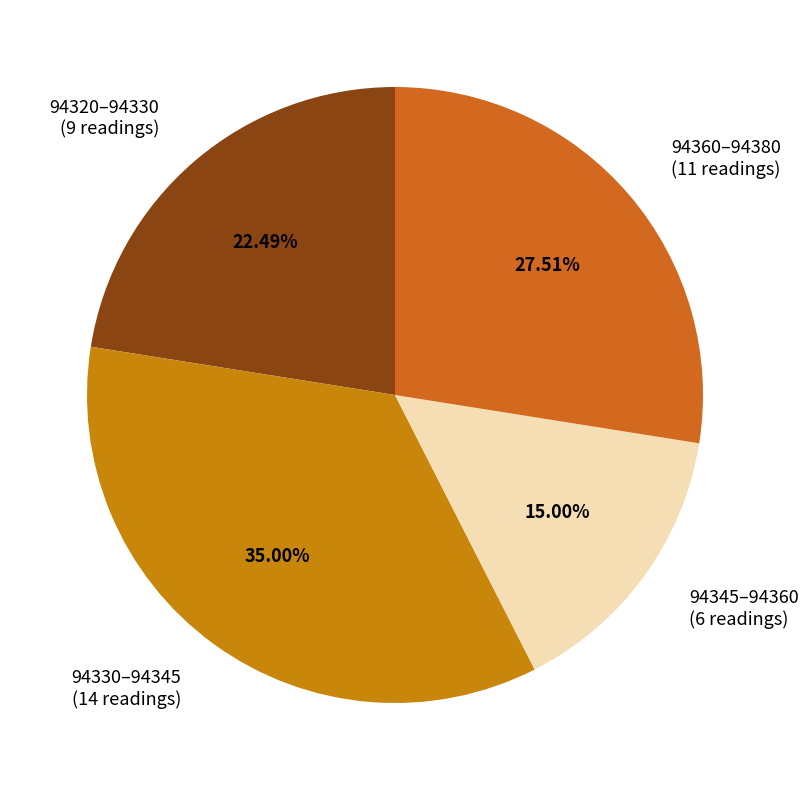

Count the number of slices in the pie.

4